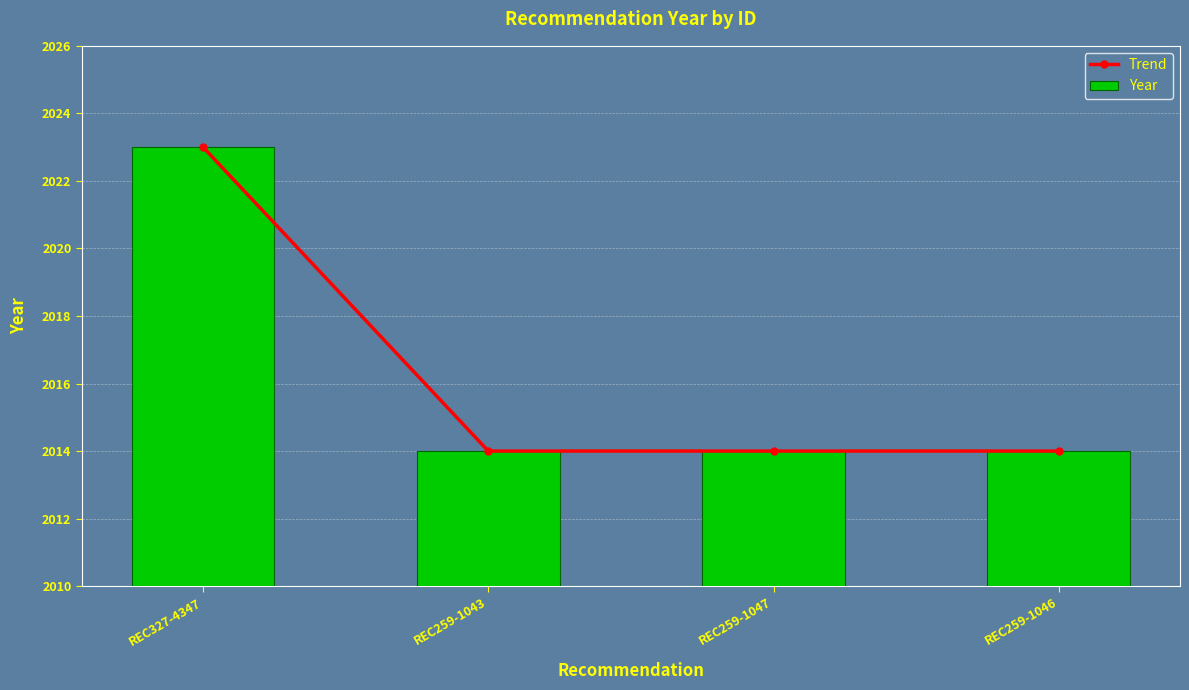

What is the value of the Trend bar at the 3rd from the left?

2014